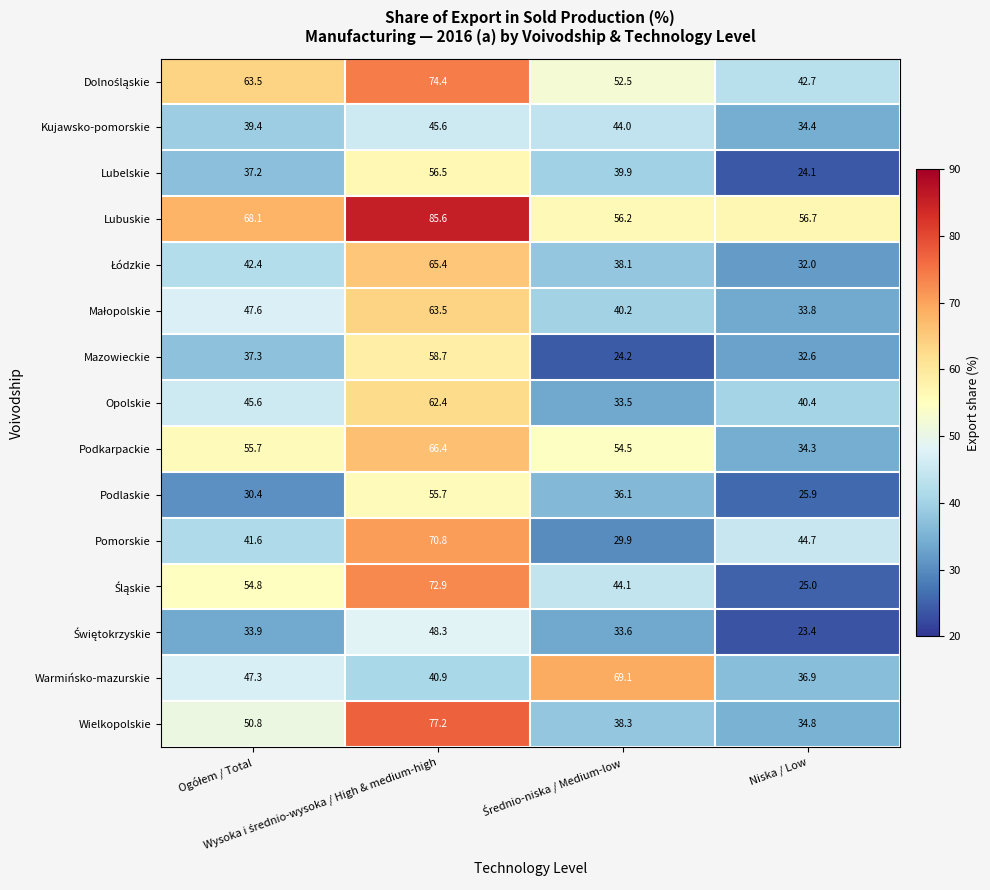

What is the sum of all Wielkopolskie values?

201.1